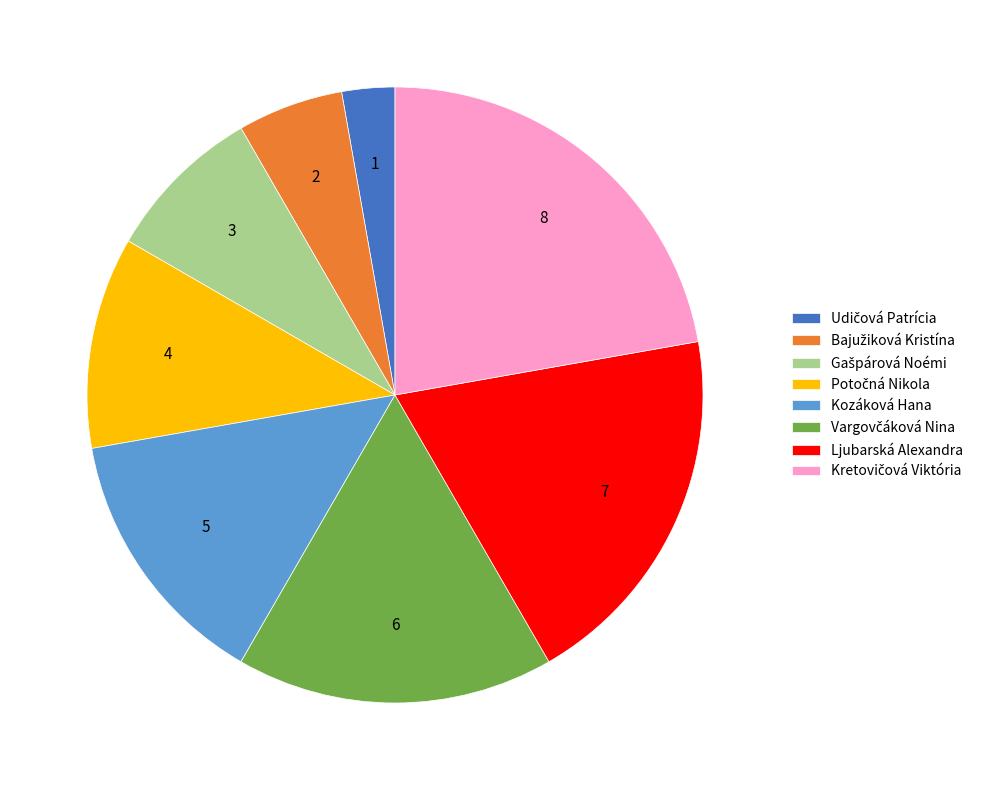

Count the number of slices in the pie.

8